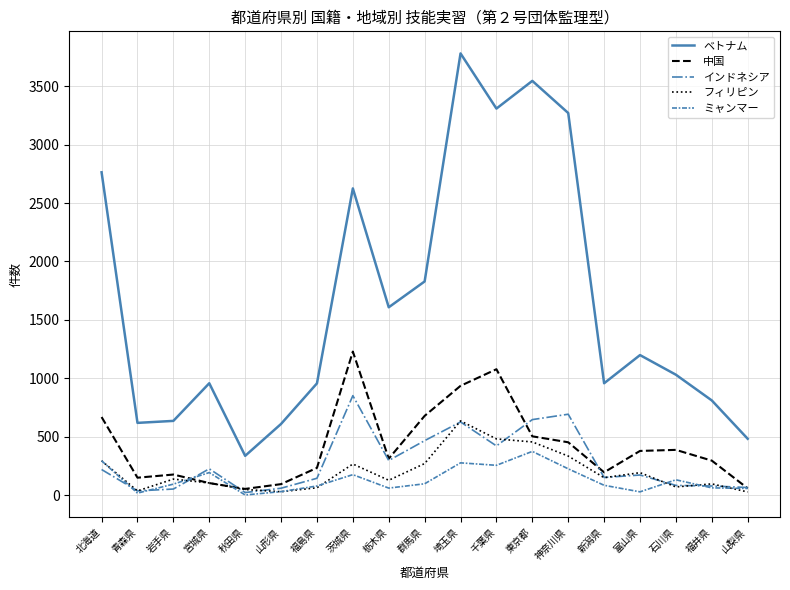

Which category has the highest value in the ミャンマー series?

東京都